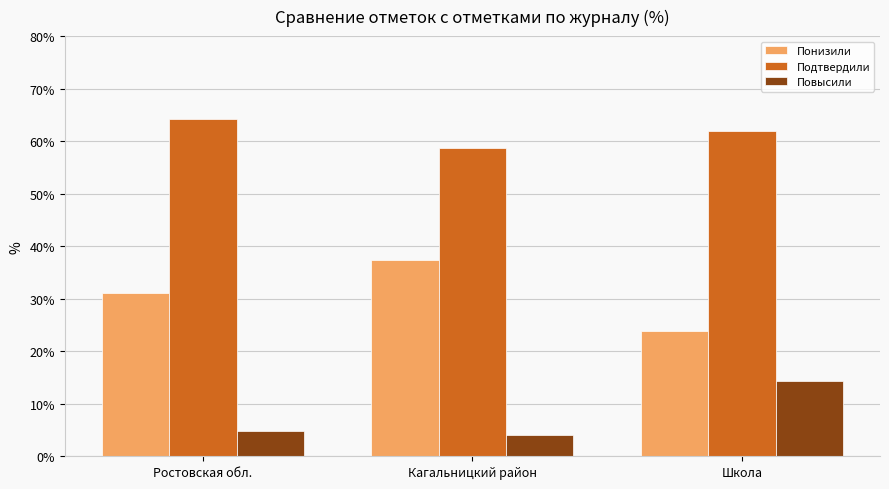

What is the sum of all Понизили values?

92.2